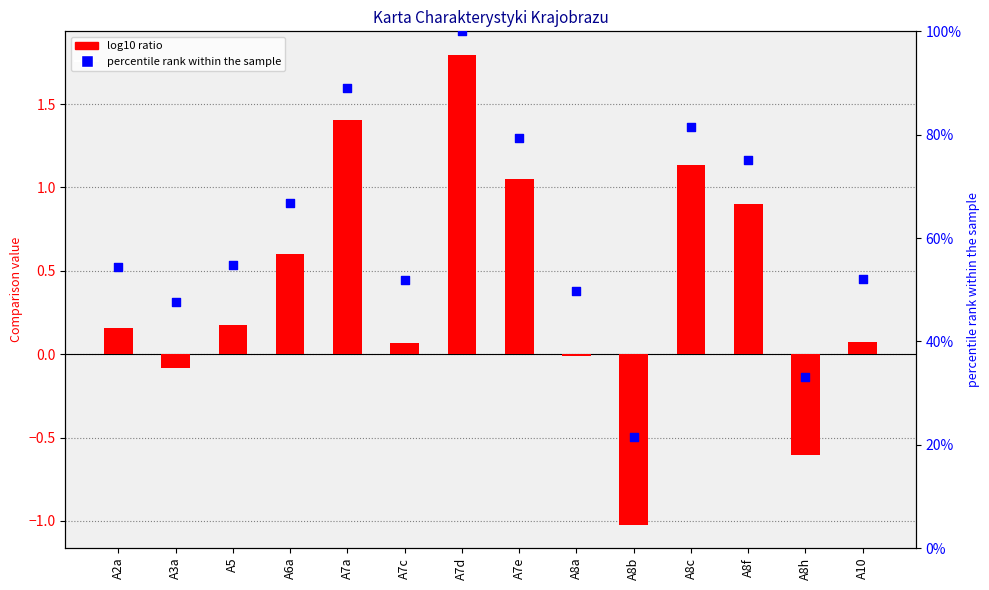

Which series has the largest total across all categories?

percentile rank within the sample